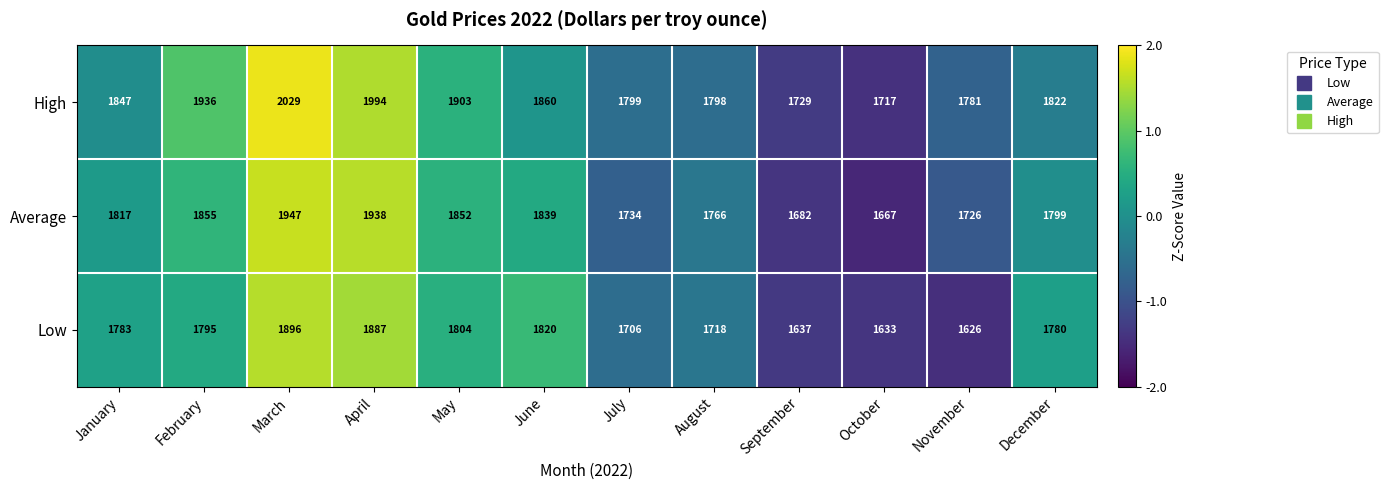

What value does the Low series have at June, to the nearest 50?

1800